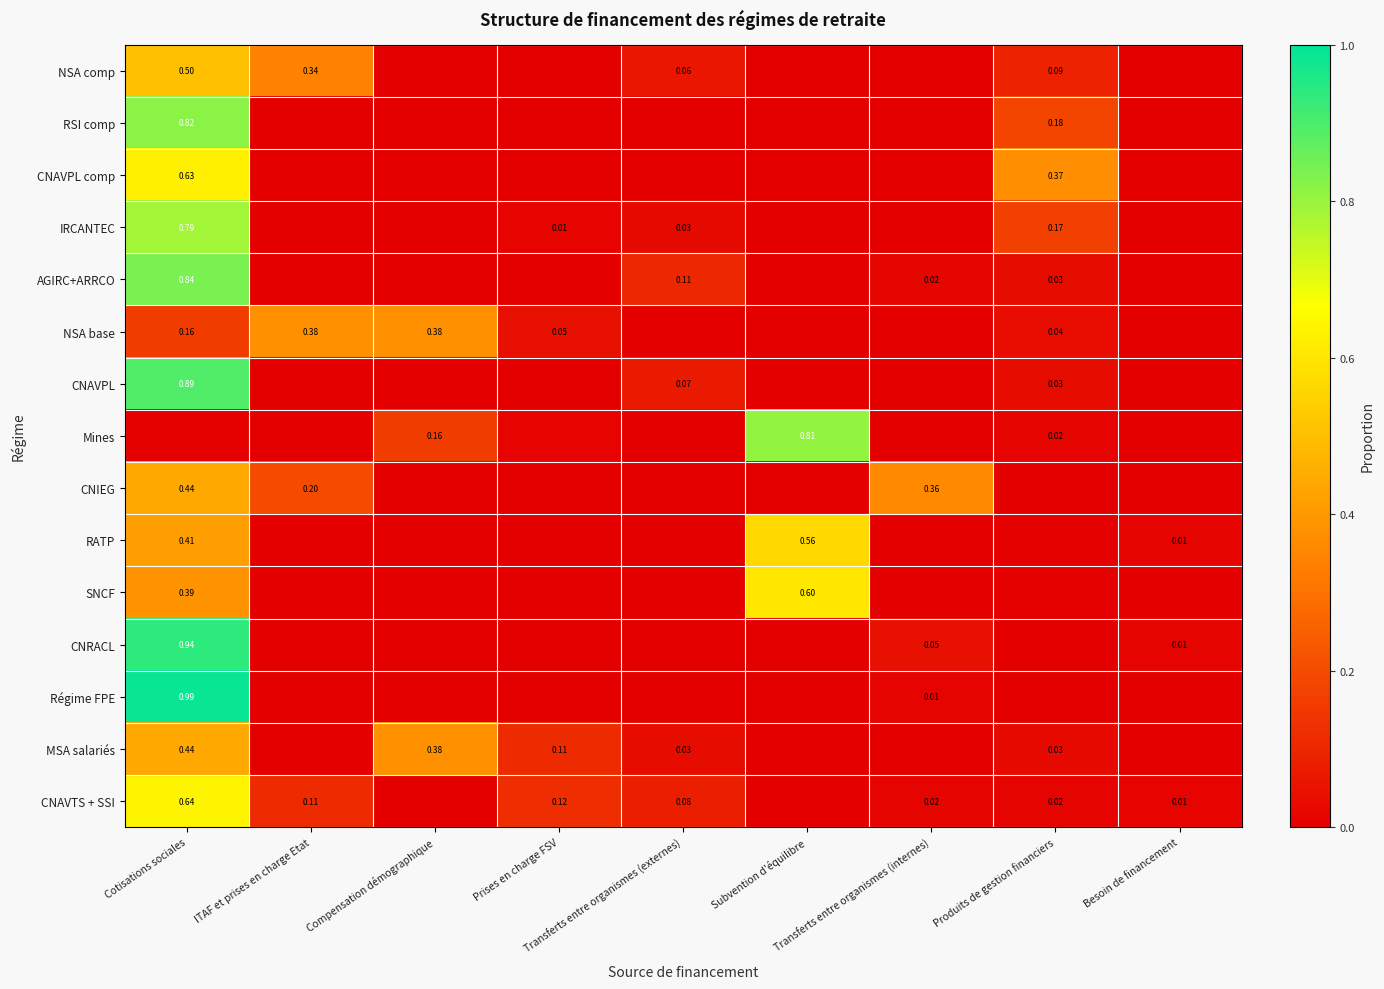

What is the total value across all series at Subvention d'équilibre?

2.0